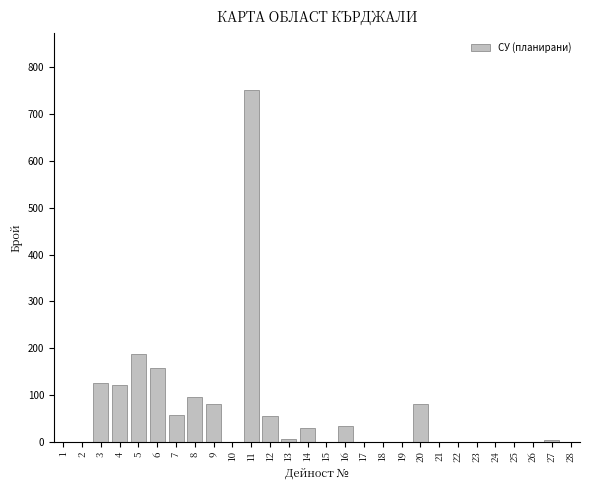

What is the sum of all values?

1780